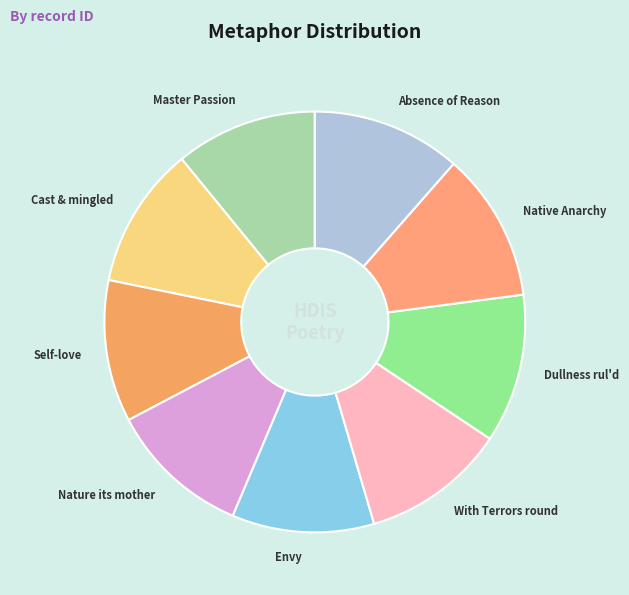

Approximately how many times larger is the value at Cast & mingled compared to Dullness rul'd?

1.0